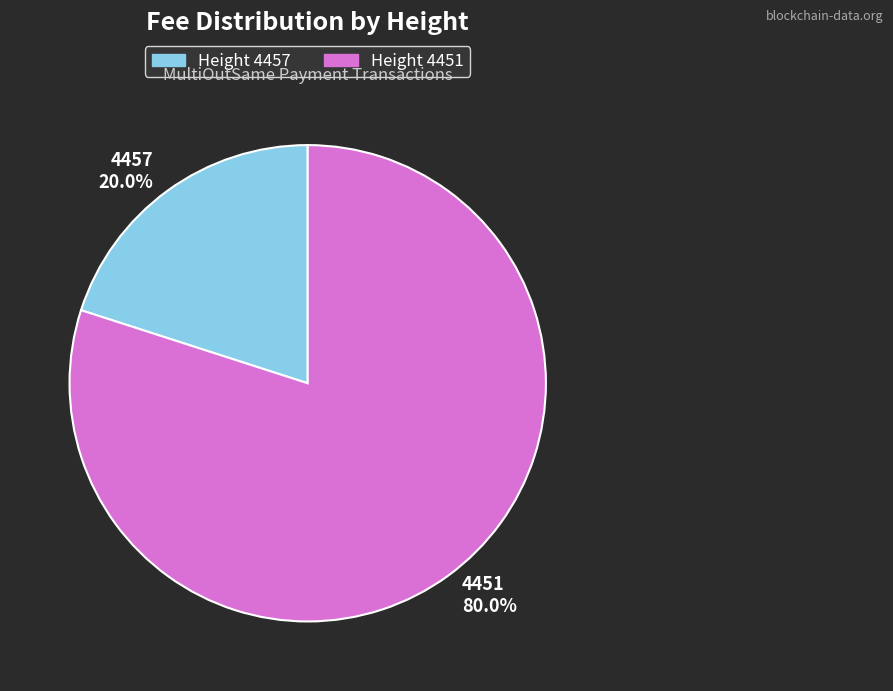

What is the largest slice in the pie chart?

4451